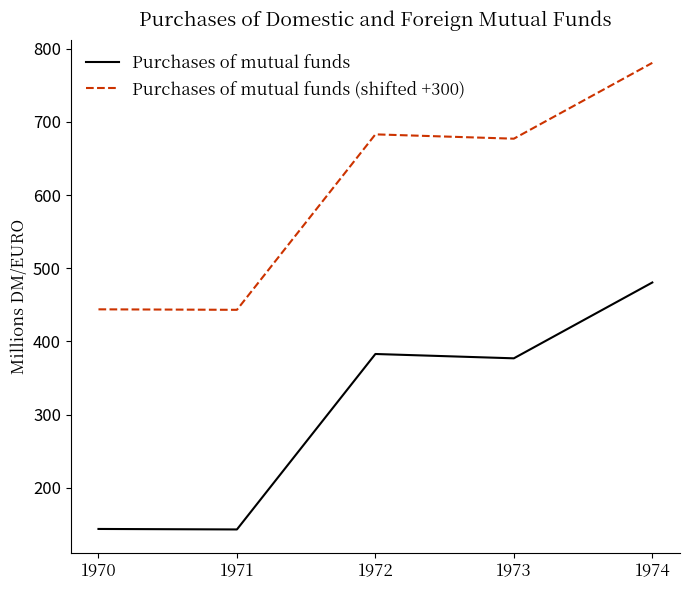

Is it true that Purchases of mutual funds equals 143.8 at 1970?

True